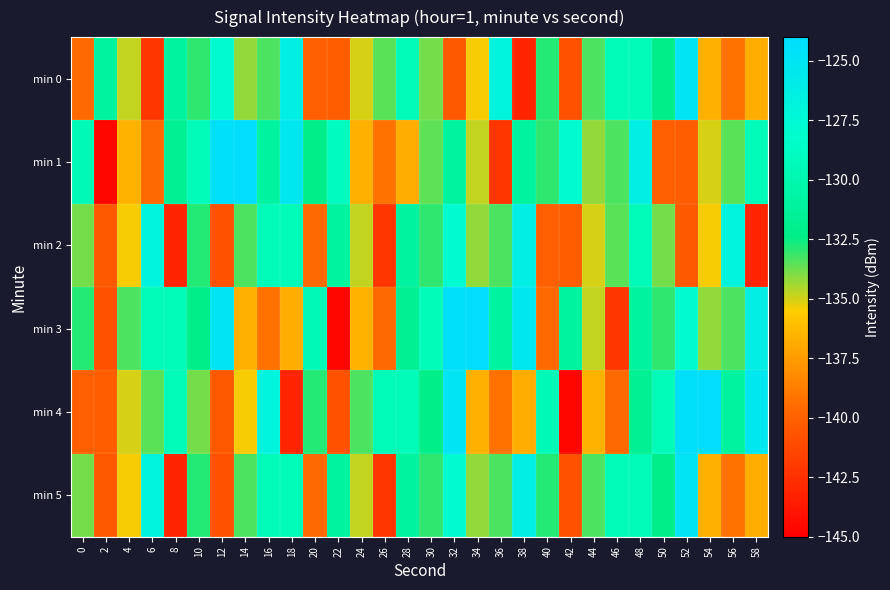

Which series has the widest spread of values?

min 1